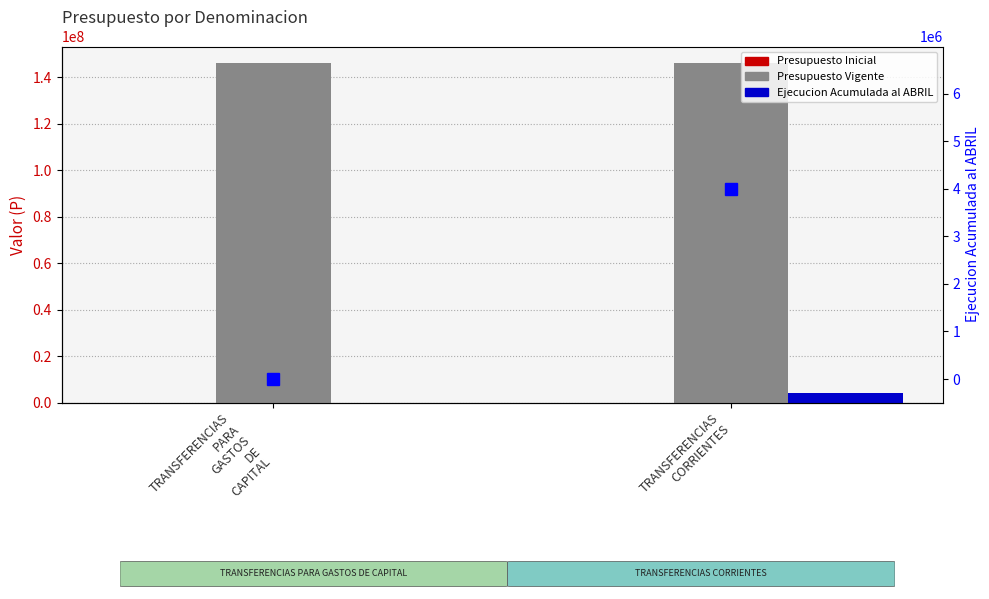

The Presupuesto Vigente series shows 145854678 at TRANSFERENCIAS
CORRIENTES. True or false?

True